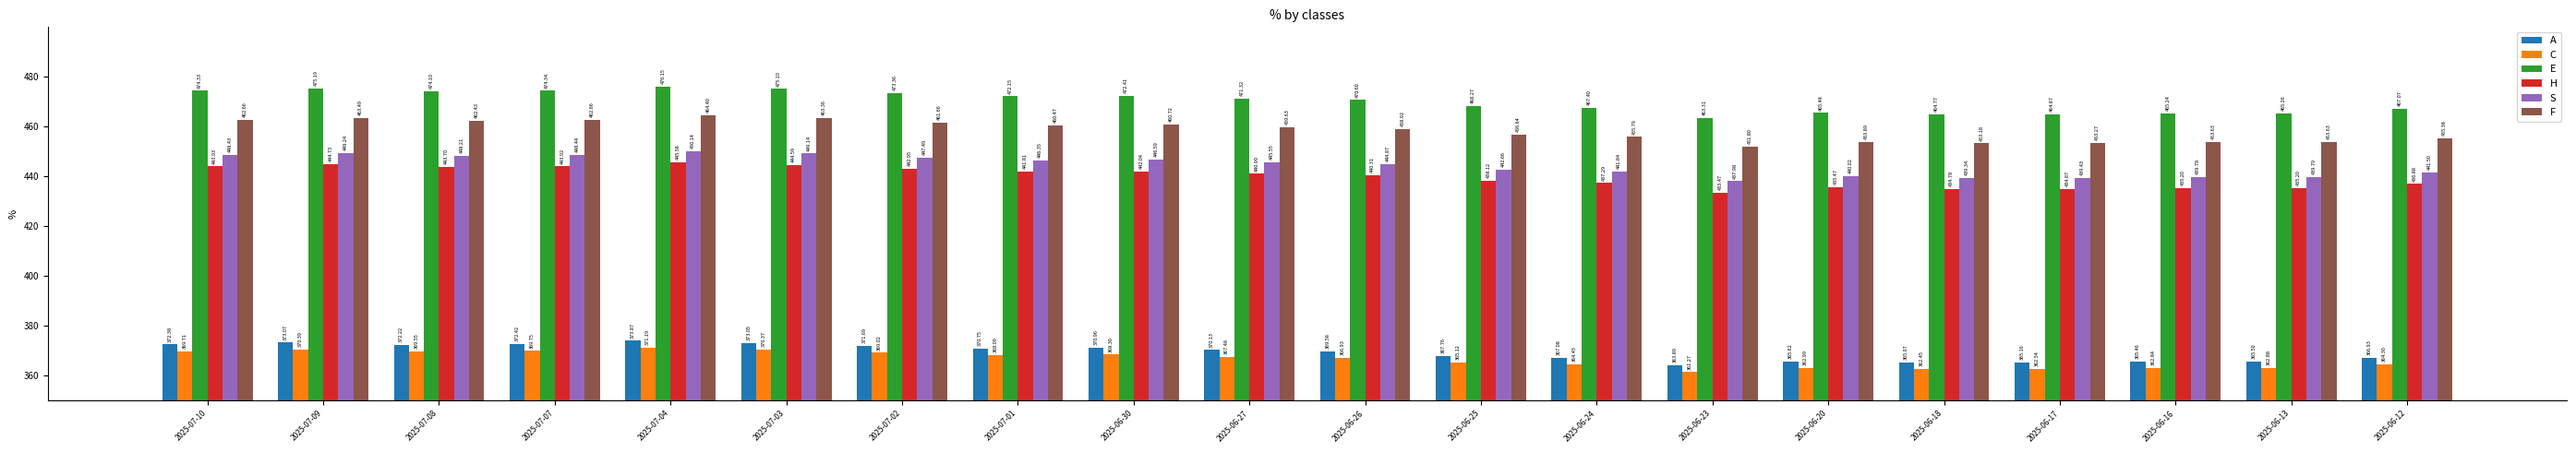

Is the value of E at 2025-06-25 greater than the value of S at 2025-06-23?

Yes